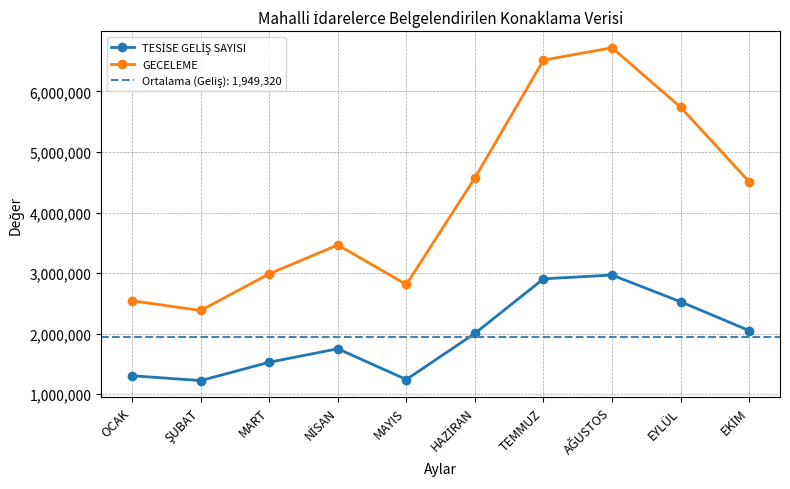

What is the total value across all series at MAYIS?

4051697